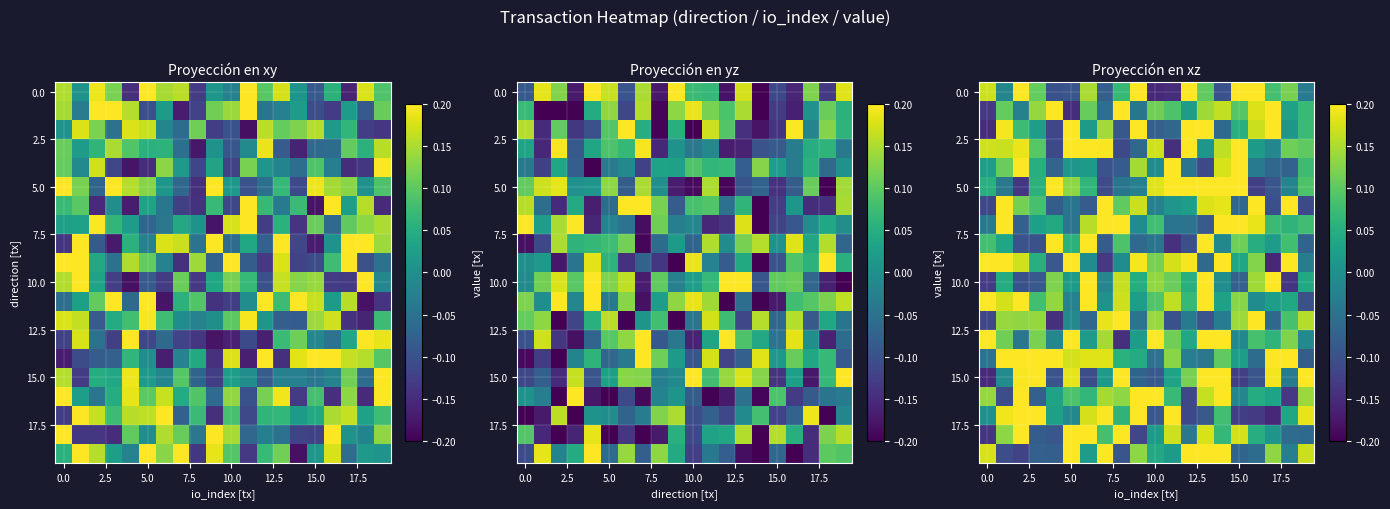

At how many categories does at least one series exceed 0?

20